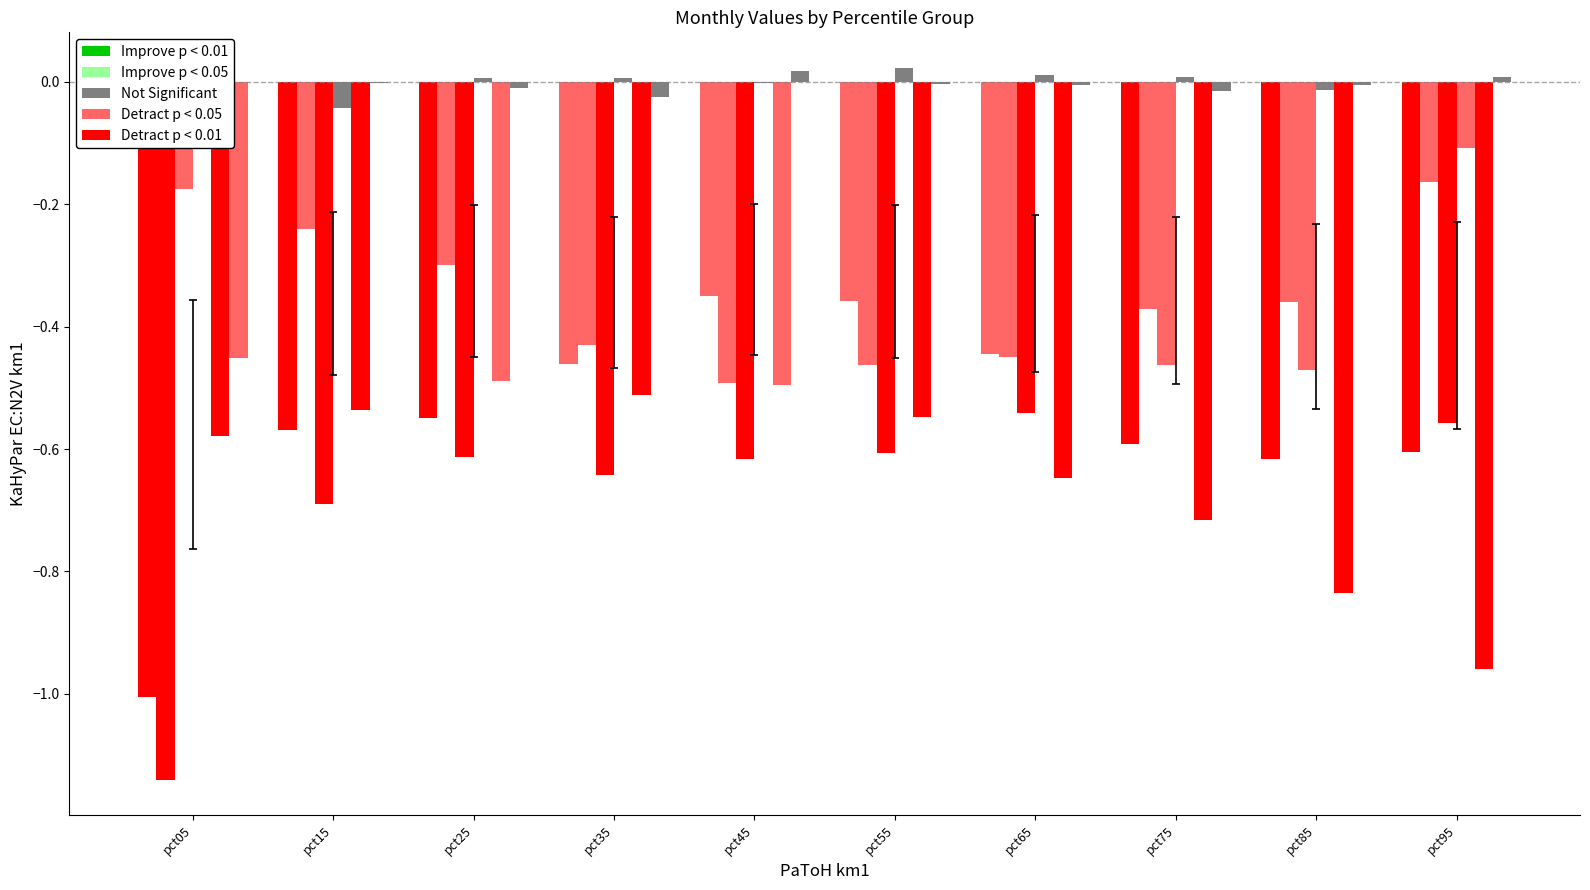

Is it true that Mar equals -1.1 at pct25?

False